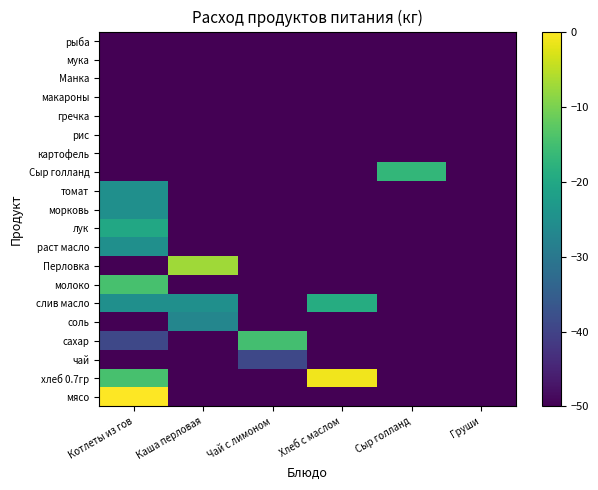

Which category has the highest value across all series?

Котлеты из гов